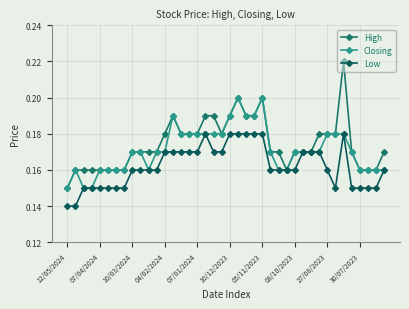

Reading left to right, transcribe all the data shown in this chart.

High: 0.1	0.2	0.2	0.2	0.2	0.2	0.2	0.2	0.2	0.2	0.2	0.2	0.2	0.2	0.2	0.2	0.2	0.2	0.2	0.2	0.2	0.2	0.2	0.2	0.2	0.2	0.2	0.2	0.2	0.2	0.2	0.2	0.2	0.2	0.2	0.2	0.2	0.2	0.2	0.2
Closing: 0.1	0.2	0.1	0.1	0.2	0.2	0.2	0.2	0.2	0.2	0.2	0.2	0.2	0.2	0.2	0.2	0.2	0.2	0.2	0.2	0.2	0.2	0.2	0.2	0.2	0.2	0.2	0.2	0.2	0.2	0.2	0.2	0.2	0.2	0.2	0.2	0.2	0.2	0.2	0.2
Low: 0.1	0.1	0.1	0.1	0.1	0.1	0.1	0.1	0.2	0.2	0.2	0.2	0.2	0.2	0.2	0.2	0.2	0.2	0.2	0.2	0.2	0.2	0.2	0.2	0.2	0.2	0.2	0.2	0.2	0.2	0.2	0.2	0.2	0.1	0.2	0.1	0.1	0.1	0.1	0.2